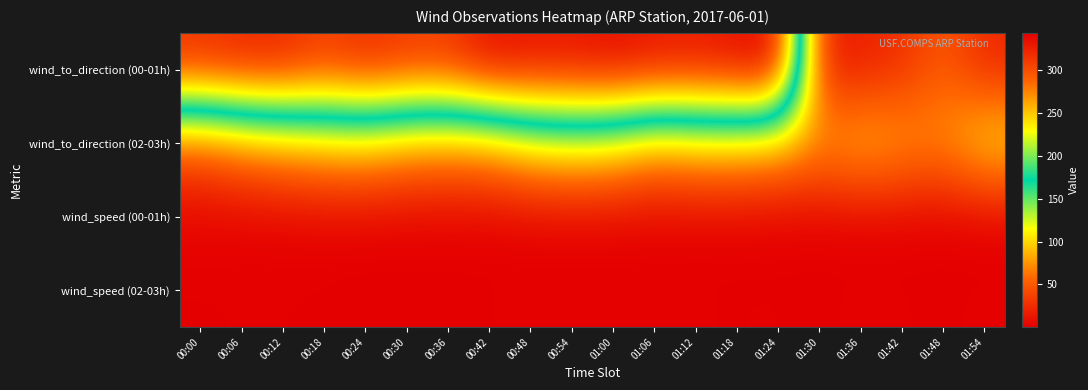

Reading right to left, list all the values displayed in this chart.

wind_to_direction (00-01h): 01:54=20.8	01:48=51.2	01:42=26.3	01:36=16.4	01:30=17.0	01:24=343.1	01:18=337.6	01:12=331.2	01:06=333.5	01:00=339.4	00:54=333.9	00:48=334.4	00:42=338.4	00:36=312.7	00:30=312.9	00:24=321.4	00:18=309.2	00:12=324.5	00:06=324.3	00:00=318.0
wind_to_direction (02-03h): 01:54=108.5	01:48=75.1	01:42=82.1	01:36=95.0	01:30=77.6	01:24=89.7	01:18=96.4	01:12=97.2	01:06=87.2	01:00=111.3	00:54=116.8	00:48=108.5	00:42=83.2	00:36=78.3	00:30=83.0	00:24=96.7	00:18=92.9	00:12=82.9	00:06=71.0	00:00=51.7
wind_speed (00-01h): 01:54=0.3	01:48=0.3	01:42=0.6	01:36=0.8	01:30=0.5	01:24=0.7	01:18=0.8	01:12=1.1	01:06=0.8	01:00=0.9	00:54=0.8	00:48=0.8	00:42=0.9	00:36=1.3	00:30=1.2	00:24=1.3	00:18=2.0	00:12=1.5	00:06=1.5	00:00=2.4
wind_speed (02-03h): 01:54=1.2	01:48=0.7	01:42=1.0	01:36=1.2	01:30=0.7	01:24=1.0	01:18=0.9	01:12=1.0	01:06=1.1	01:00=1.2	00:54=1.2	00:48=1.4	00:42=0.9	00:36=0.5	00:30=0.4	00:24=0.5	00:18=0.8	00:12=0.9	00:06=1.0	00:00=0.8